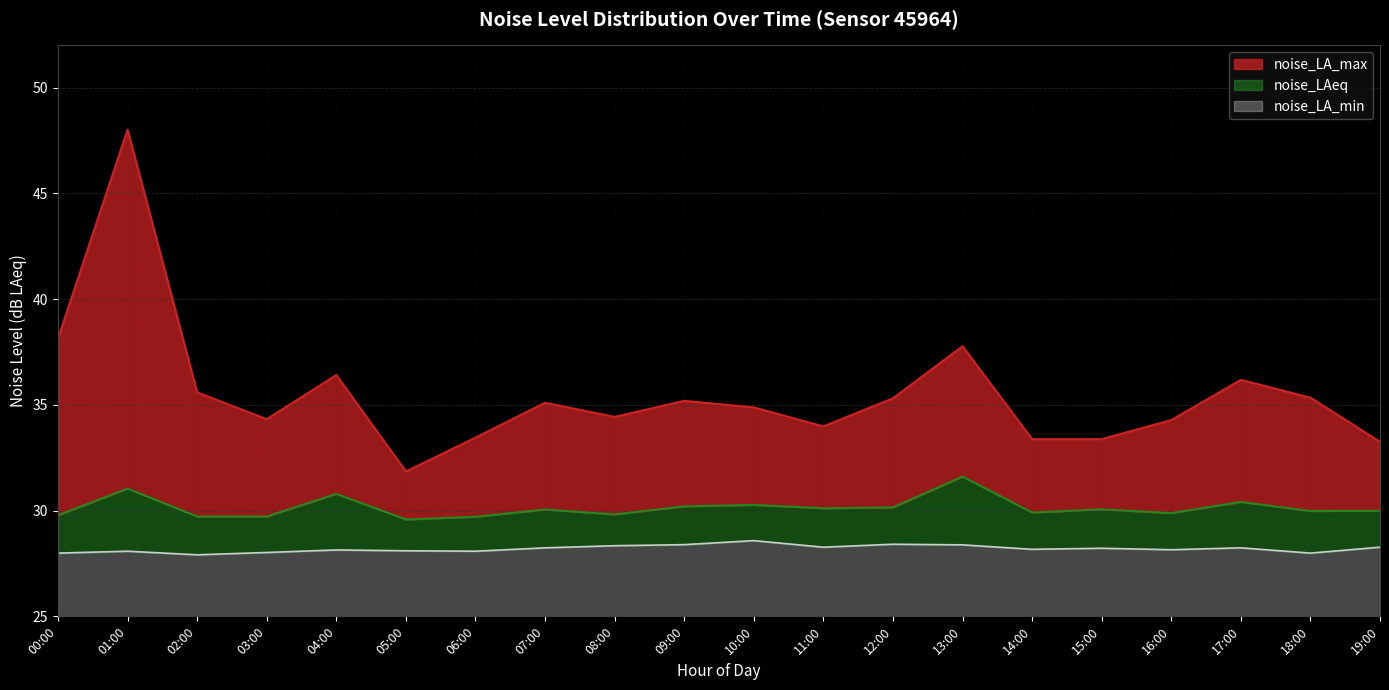

Rank the categories by noise_LA_max value from lowest to highest.

05:00, 19:00, 14:00, 15:00, 06:00, 11:00, 16:00, 03:00, 08:00, 10:00, 07:00, 09:00, 12:00, 18:00, 02:00, 17:00, 04:00, 13:00, 00:00, 01:00